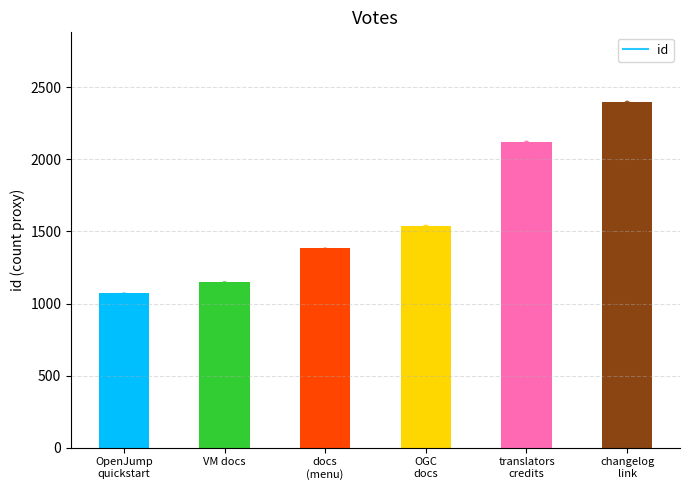

What is the greatest value displayed?

2402